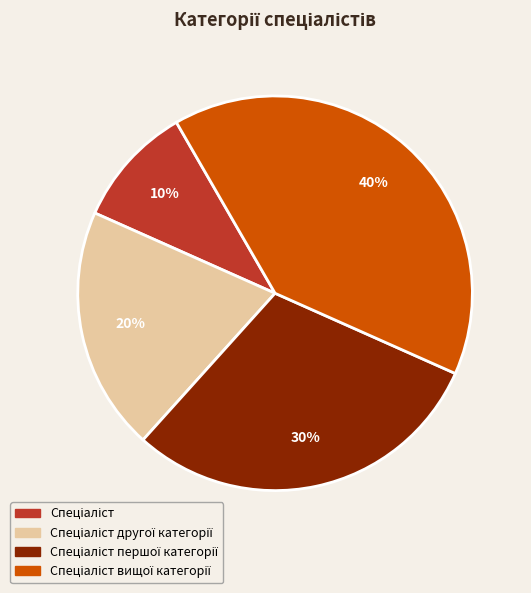

Is there a majority slice in this chart?

No